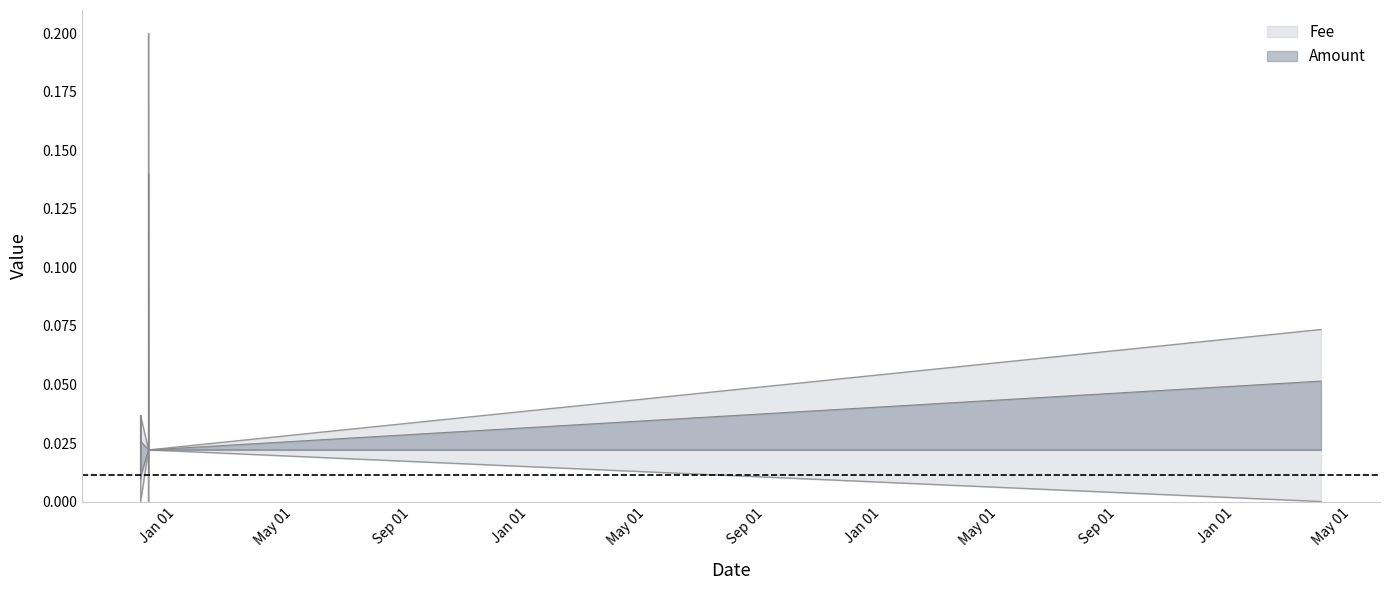

In Amount, how many points are higher than both neighbors (excluding endpoints)?

3